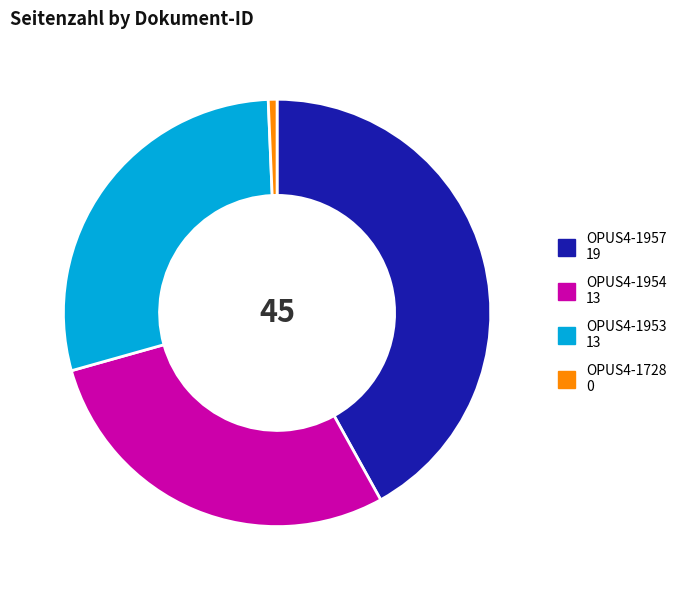

Which slice is the smallest?

OPUS4-1728